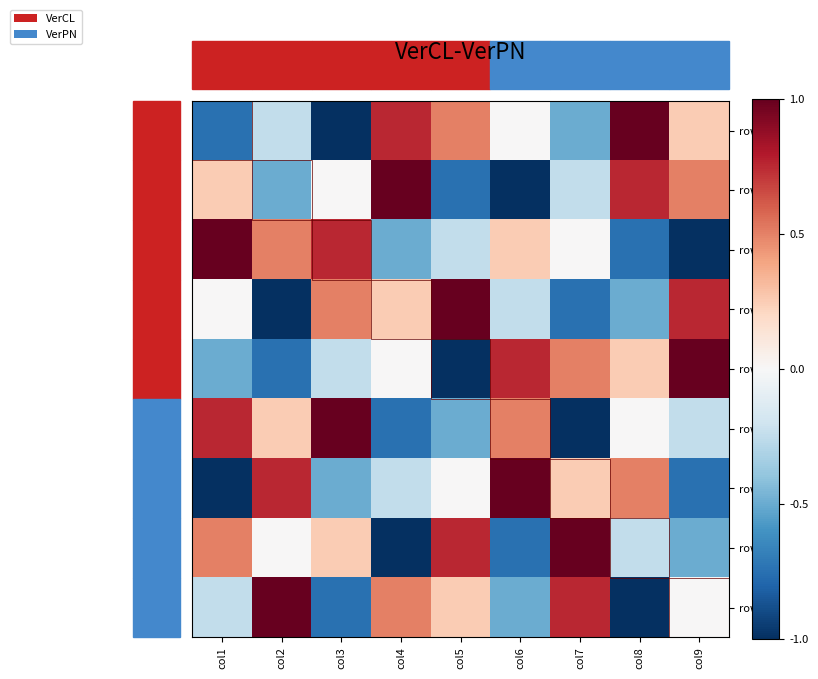

Reading right to left, what are all the values shown in this chart?

row1: col9=0.2	col8=1.0	col7=-0.5	col6=0.0	col5=0.5	col4=0.8	col3=-1.0	col2=-0.2	col1=-0.8
row2: col9=0.5	col8=0.8	col7=-0.2	col6=-1.0	col5=-0.8	col4=1.0	col3=0.0	col2=-0.5	col1=0.2
row3: col9=-1.0	col8=-0.8	col7=0.0	col6=0.2	col5=-0.2	col4=-0.5	col3=0.8	col2=0.5	col1=1.0
row4: col9=0.8	col8=-0.5	col7=-0.8	col6=-0.2	col5=1.0	col4=0.2	col3=0.5	col2=-1.0	col1=0.0
row5: col9=1.0	col8=0.2	col7=0.5	col6=0.8	col5=-1.0	col4=0.0	col3=-0.2	col2=-0.8	col1=-0.5
row6: col9=-0.2	col8=0.0	col7=-1.0	col6=0.5	col5=-0.5	col4=-0.8	col3=1.0	col2=0.2	col1=0.8
row7: col9=-0.8	col8=0.5	col7=0.2	col6=1.0	col5=0.0	col4=-0.2	col3=-0.5	col2=0.8	col1=-1.0
row8: col9=-0.5	col8=-0.2	col7=1.0	col6=-0.8	col5=0.8	col4=-1.0	col3=0.2	col2=0.0	col1=0.5
row9: col9=0.0	col8=-1.0	col7=0.8	col6=-0.5	col5=0.2	col4=0.5	col3=-0.8	col2=1.0	col1=-0.2